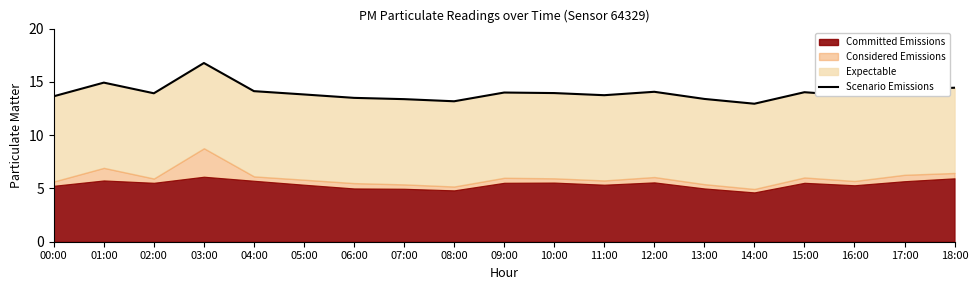

The value at 10:00 is 22.5. True or false?

False